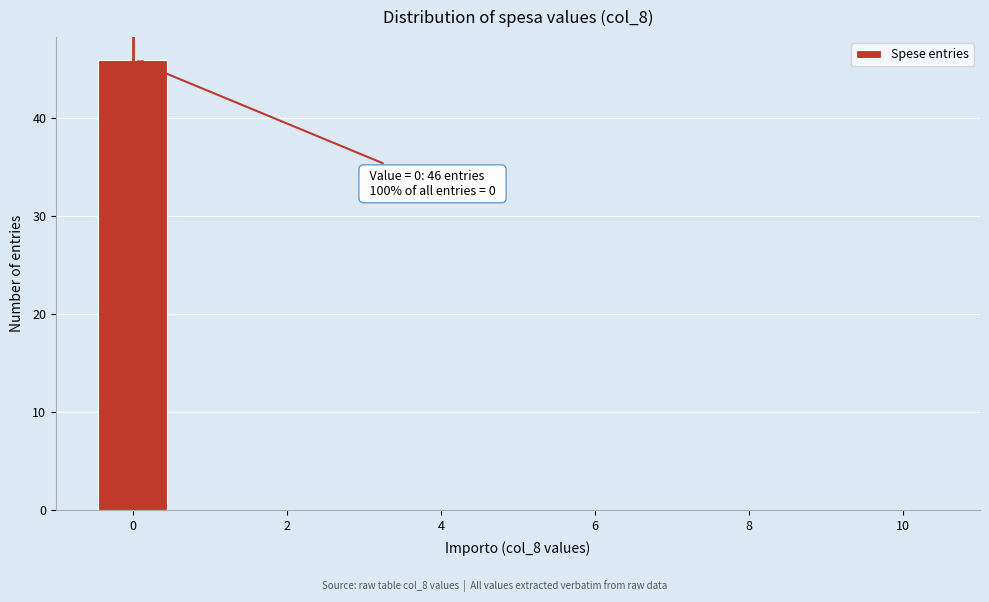

Over which range of the x-axis is the bar tallest?

-0.5 to 0.5